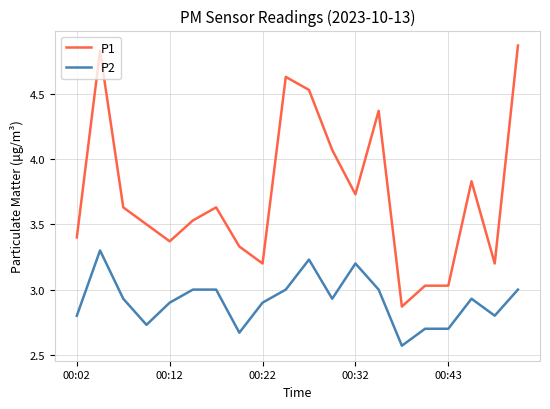

Which series has the largest total across all categories?

P1